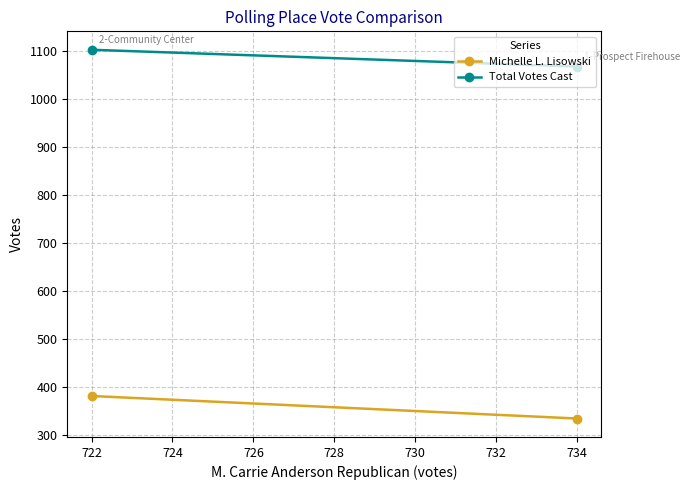

What is the average value of the Michelle L. Lisowski series?

358